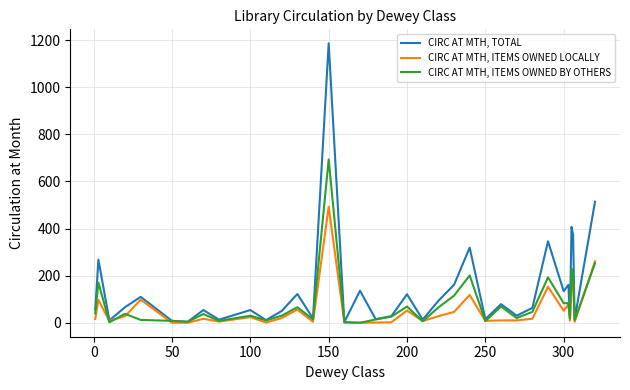

Does the chart have visible grid lines?

Yes